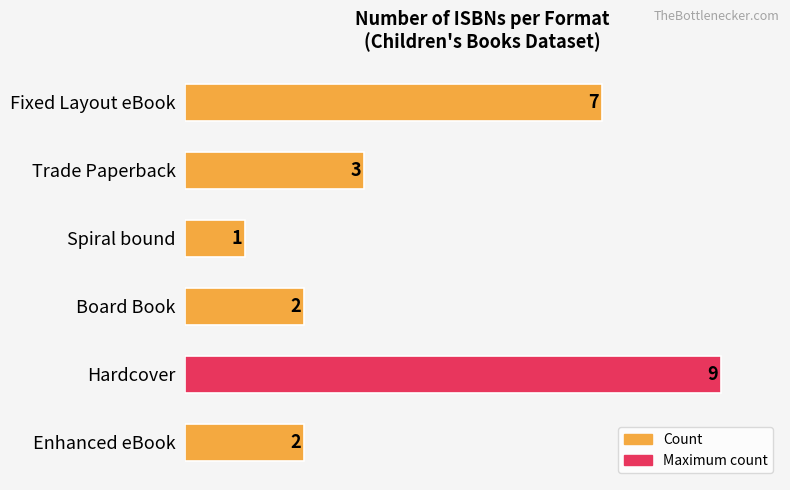

Which has a higher value, Hardcover or Spiral bound?

Hardcover